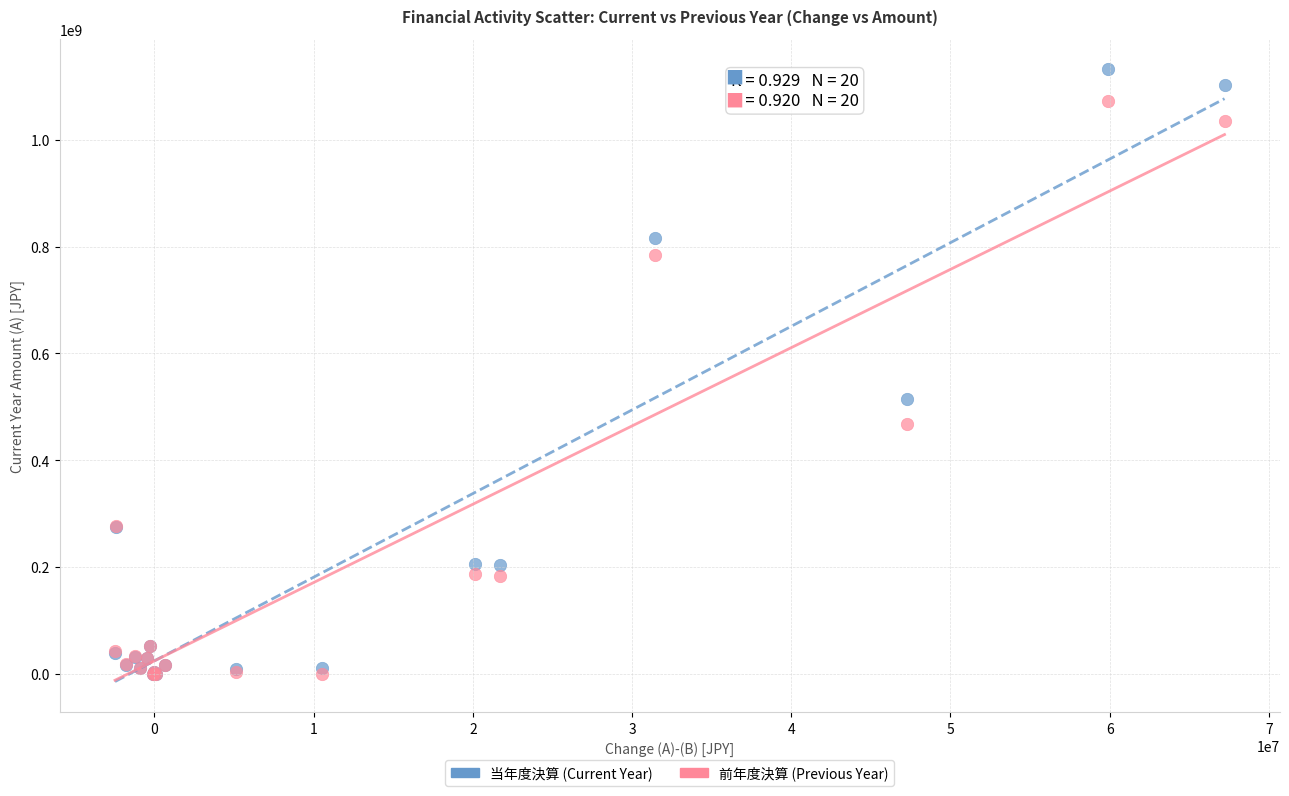

Which series reaches the maximum Y coordinate?

当年度決算 (Current Year)